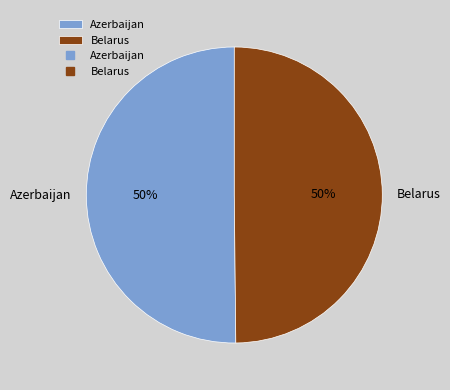

Is it true that Azerbaijan is 50% of the pie?

True